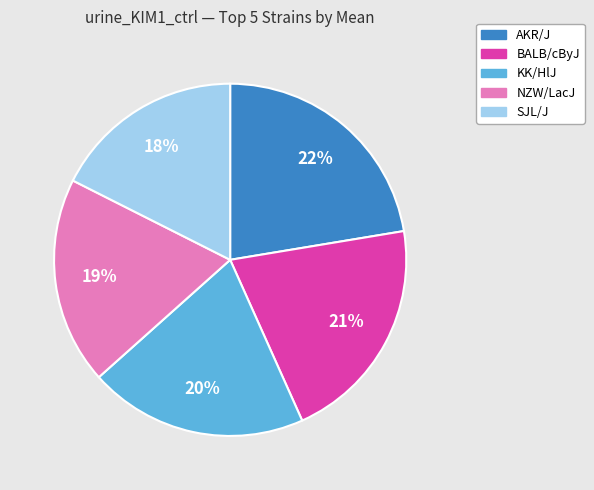

Which has a higher value, NZW/LacJ or BALB/cByJ?

BALB/cByJ